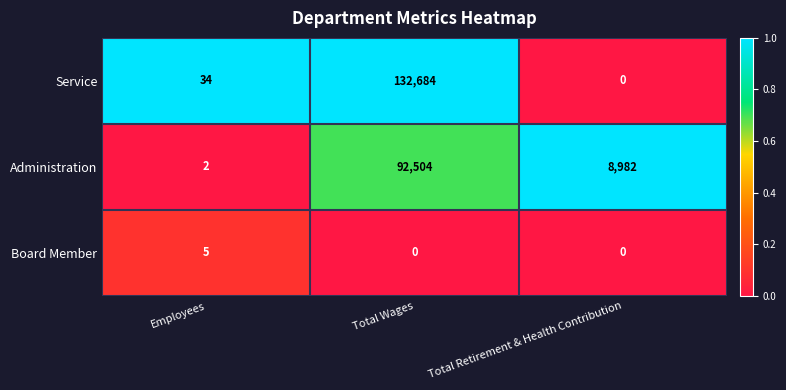

At which category is the sum across all series the highest?

Total Wages